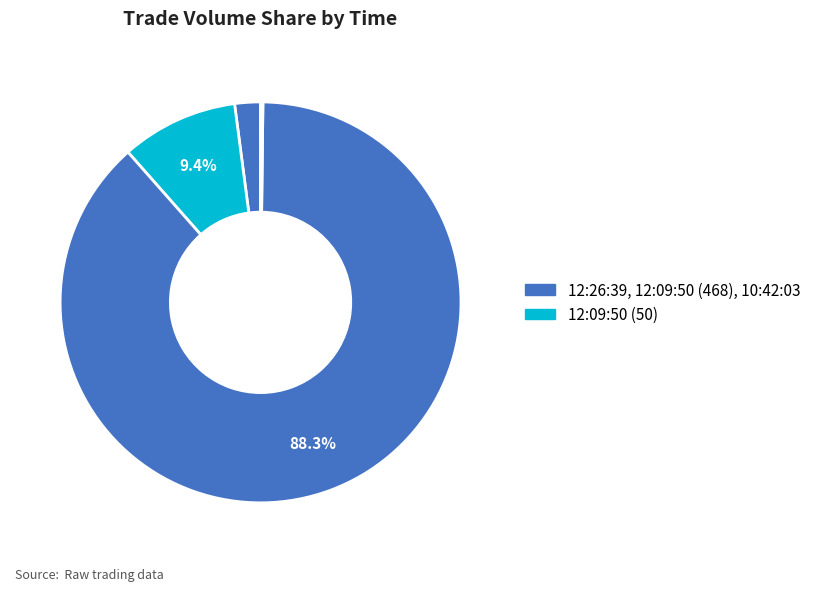

Count the number of slices in the pie.

4